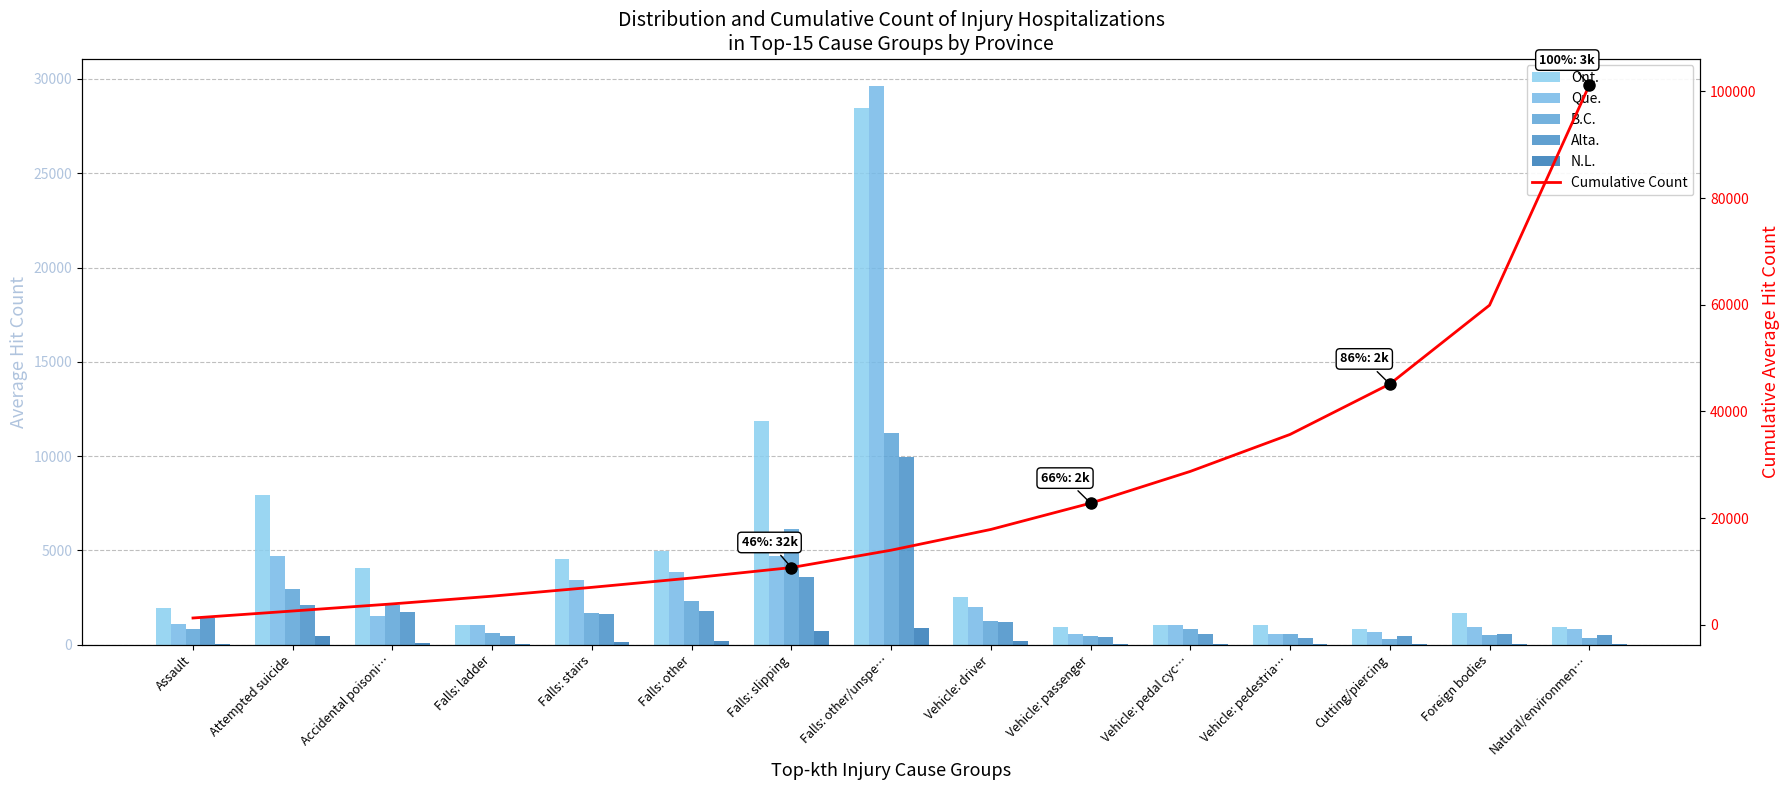

What is the minimum value for Alta.?

336.0